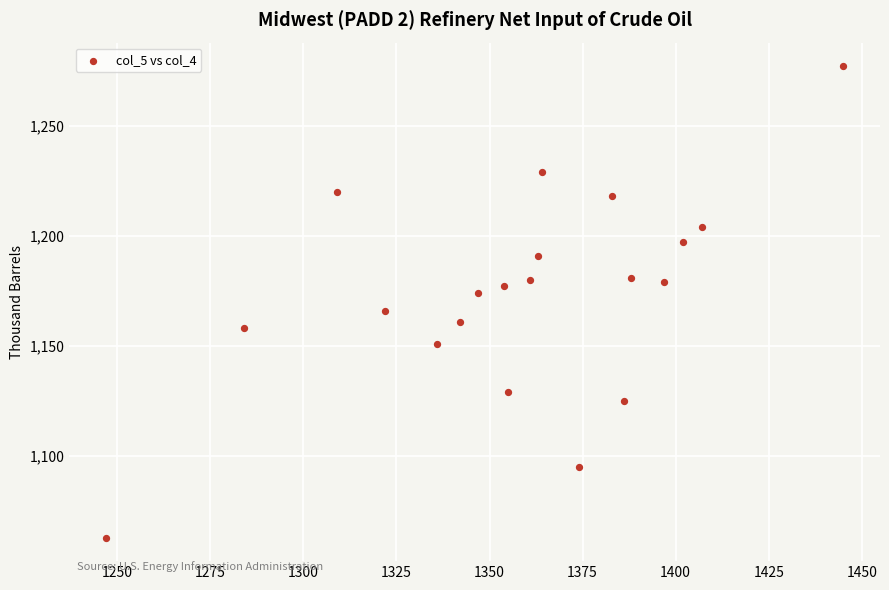

What is the range of X values (max minus min)?

198